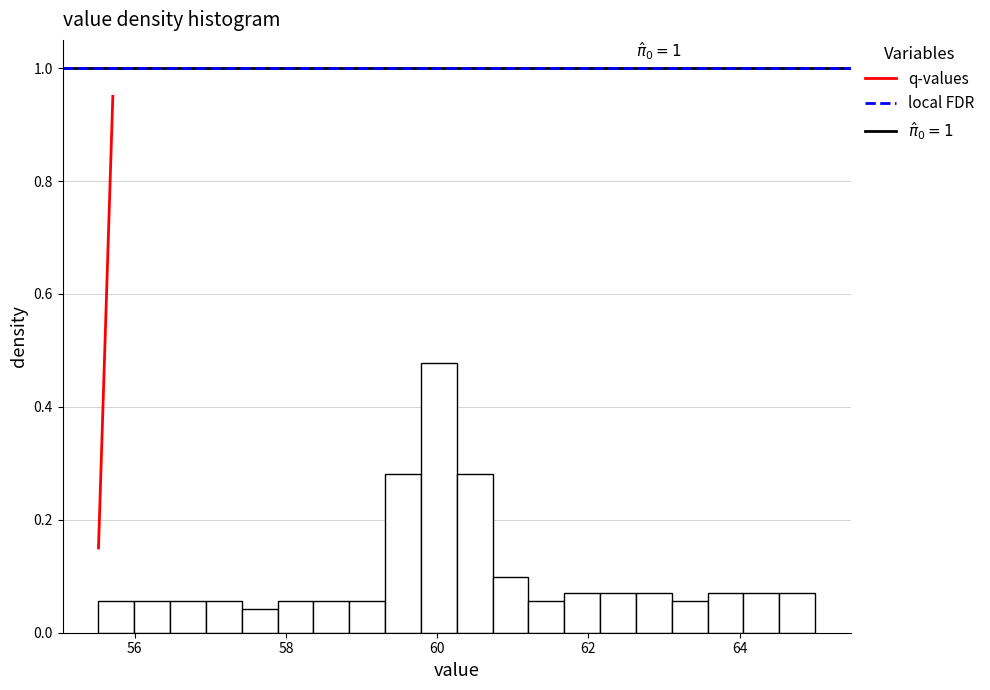

Read against the x-axis, roughly where is the centre of the tallest bar?

60.0